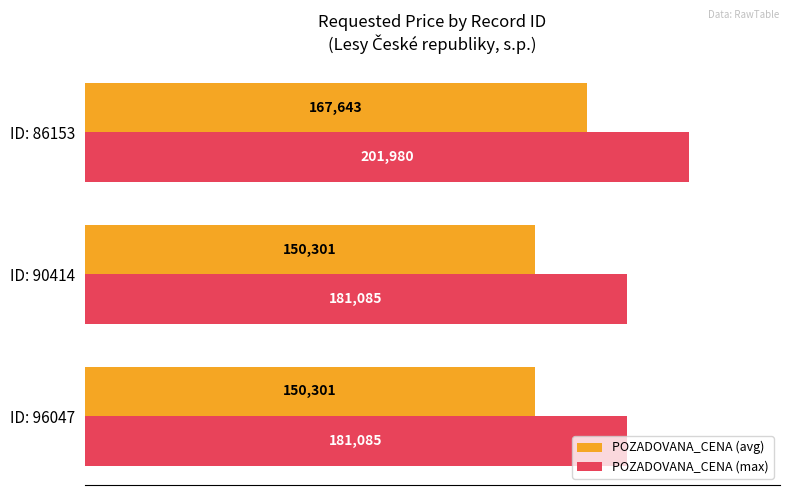

List the series in order of their peak value, lowest first.

POZADOVANA_CENA (avg), POZADOVANA_CENA (max)